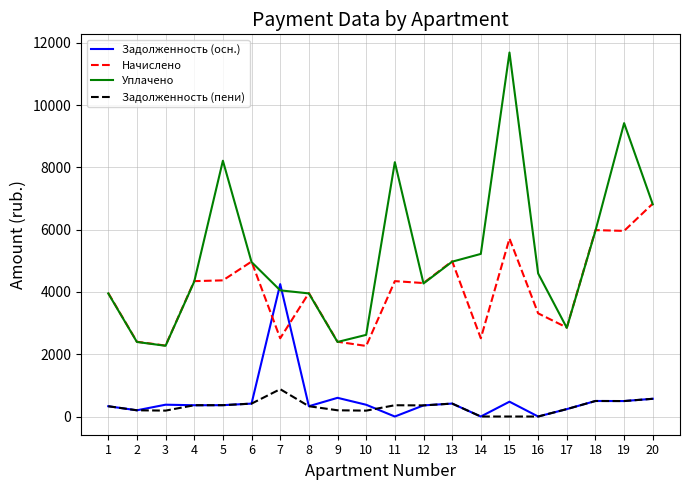

What are all the series names shown in the legend?

Задолженность (осн.), Начислено, Уплачено, Задолженность (пени)